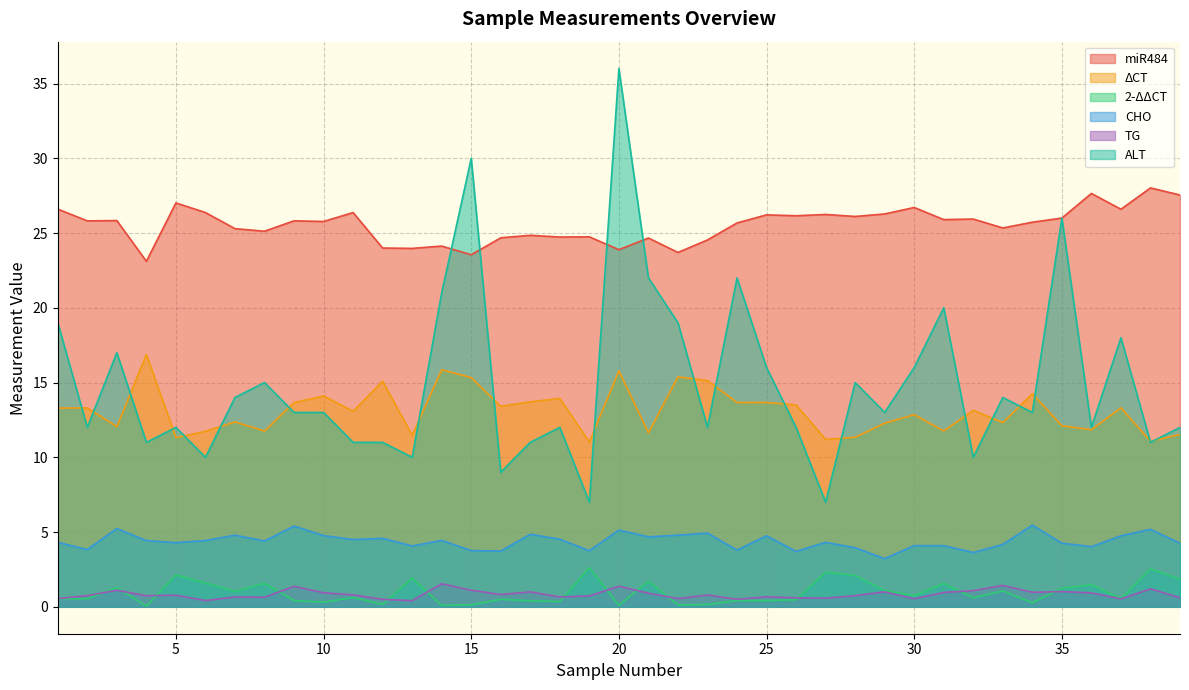

Reading left to right, list all the values displayed in this chart.

miR484: 1=26.6	2=25.8	3=25.8	4=23.1	5=27.0	6=26.4	7=25.3	8=25.1	9=25.8	10=25.8	11=26.4	12=24.0	13=24.0	14=24.1	15=23.5	16=24.7	17=24.8	18=24.7	19=24.7	20=23.9	21=24.7	22=23.7	23=24.5	24=25.7	25=26.2	26=26.2	27=26.2	28=26.1	29=26.3	30=26.7	31=25.9	32=25.9	33=25.3	34=25.7	35=26.0	36=27.6	37=26.6	38=28.0	39=27.5
ΔCT: 1=13.3	2=13.3	3=12.0	4=16.9	5=11.3	6=11.7	7=12.4	8=11.8	9=13.7	10=14.1	11=13.1	12=15.1	13=11.5	14=15.9	15=15.3	16=13.4	17=13.7	18=13.9	19=11.0	20=15.8	21=11.6	22=15.4	23=15.1	24=13.7	25=13.7	26=13.5	27=11.2	28=11.3	29=12.3	30=12.9	31=11.8	32=13.1	33=12.3	34=14.3	35=12.1	36=11.8	37=13.3	38=11.1	39=11.5
2-ΔΔCT: 1=0.5	2=0.5	3=1.3	4=0.0	5=2.1	6=1.6	7=1.0	8=1.6	9=0.4	10=0.3	11=0.6	12=0.2	13=1.9	14=0.1	15=0.1	16=0.5	17=0.4	18=0.3	19=2.6	20=0.1	21=1.7	22=0.1	23=0.2	24=0.4	25=0.4	26=0.5	27=2.3	28=2.1	29=1.1	30=0.7	31=1.6	32=0.6	33=1.1	34=0.3	35=1.2	36=1.5	37=0.5	38=2.5	39=1.8
CHO: 1=4.3	2=3.8	3=5.2	4=4.4	5=4.3	6=4.4	7=4.8	8=4.4	9=5.4	10=4.8	11=4.5	12=4.6	13=4.1	14=4.4	15=3.8	16=3.7	17=4.8	18=4.5	19=3.8	20=5.1	21=4.7	22=4.8	23=4.9	24=3.8	25=4.8	26=3.7	27=4.3	28=4.0	29=3.2	30=4.1	31=4.1	32=3.6	33=4.2	34=5.5	35=4.3	36=4.0	37=4.8	38=5.2	39=4.2
TG: 1=0.6	2=0.8	3=1.1	4=0.7	5=0.8	6=0.4	7=0.7	8=0.6	9=1.4	10=0.9	11=0.8	12=0.5	13=0.4	14=1.5	15=1.1	16=0.8	17=1.0	18=0.7	19=0.7	20=1.4	21=0.9	22=0.6	23=0.8	24=0.5	25=0.7	26=0.6	27=0.6	28=0.8	29=1.0	30=0.5	31=1.0	32=1.1	33=1.4	34=1.0	35=1.0	36=0.9	37=0.5	38=1.2	39=0.6
ALT: 1=19.0	2=12.0	3=17.0	4=11.0	5=12.0	6=10.0	7=14.0	8=15.0	9=13.0	10=13.0	11=11.0	12=11.0	13=10.0	14=21.0	15=30.0	16=9.0	17=11.0	18=12.0	19=7.0	20=36.0	21=22.0	22=19.0	23=12.0	24=22.0	25=16.0	26=12.0	27=7.0	28=15.0	29=13.0	30=16.0	31=20.0	32=10.0	33=14.0	34=13.0	35=26.0	36=12.0	37=18.0	38=11.0	39=12.0